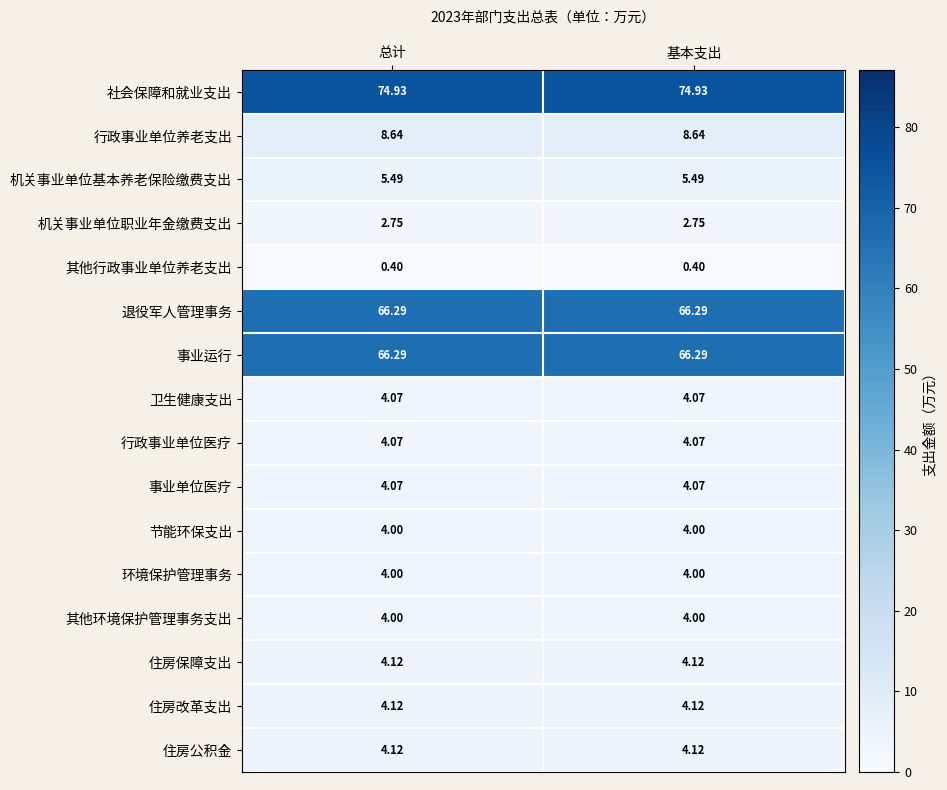

Which series has the largest total across all categories?

社会保障和就业支出